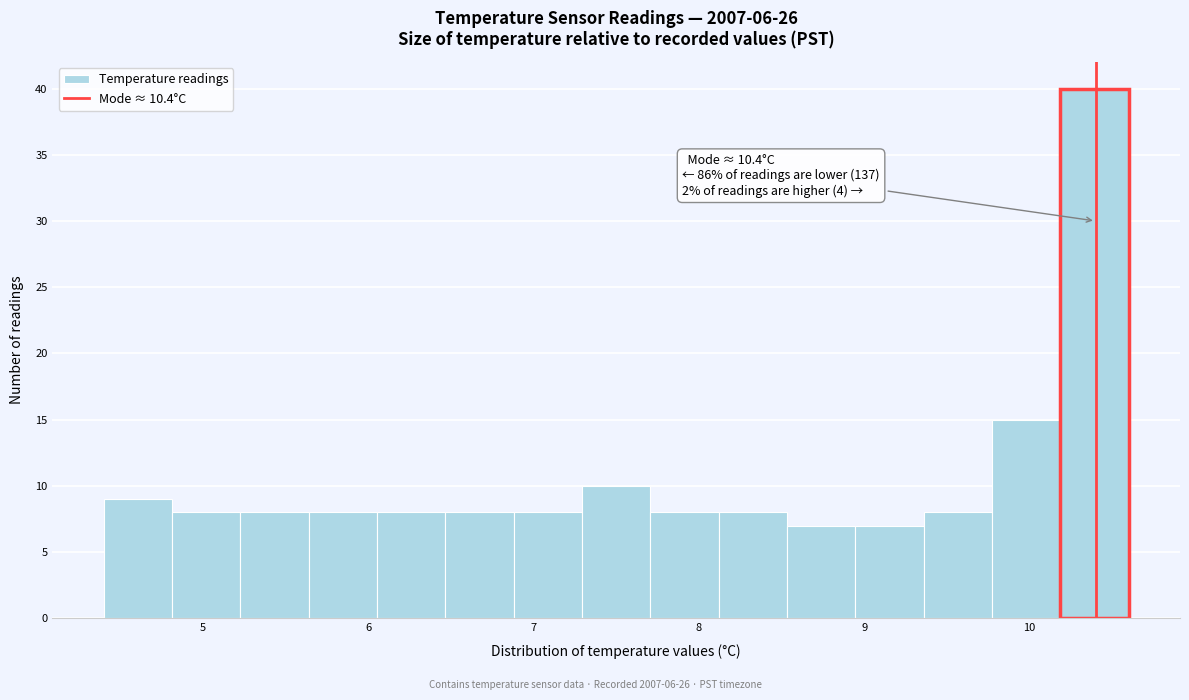

Over which range of the x-axis is the bar tallest?

10.2 to 10.6